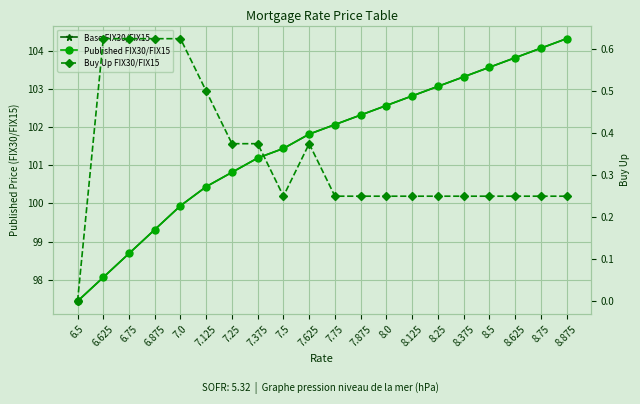

Does the chart display data point markers on the line(s)?

Yes